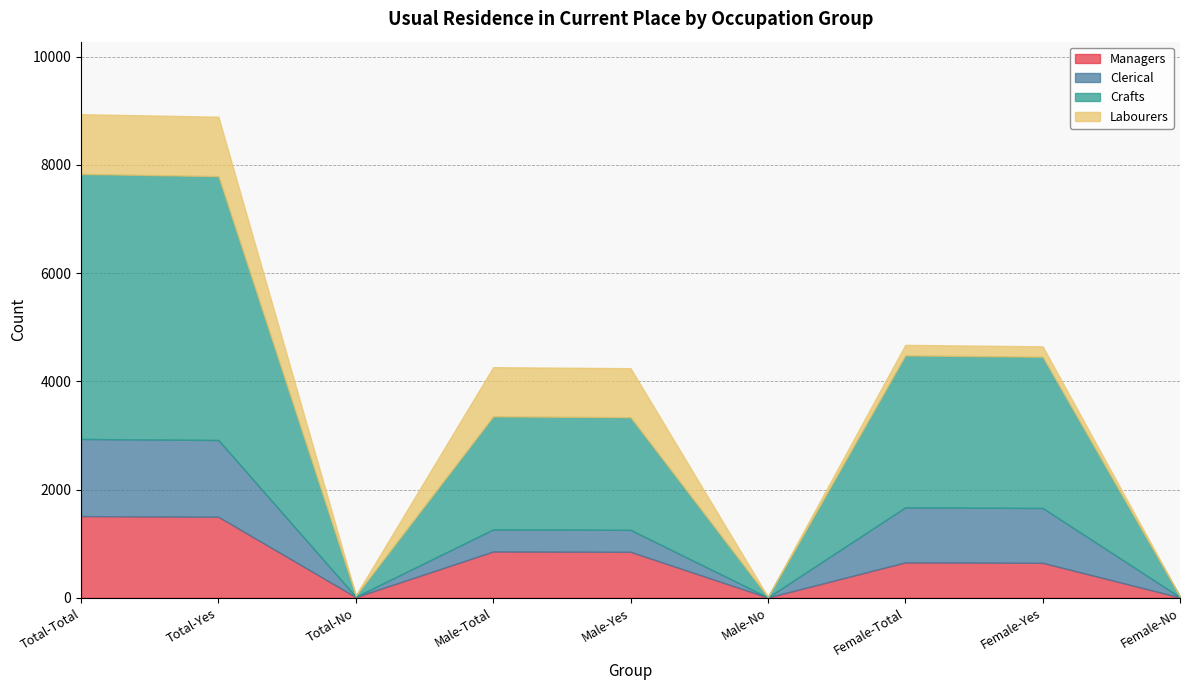

What is the difference between the second highest and minimum values in the Managers series?

1491